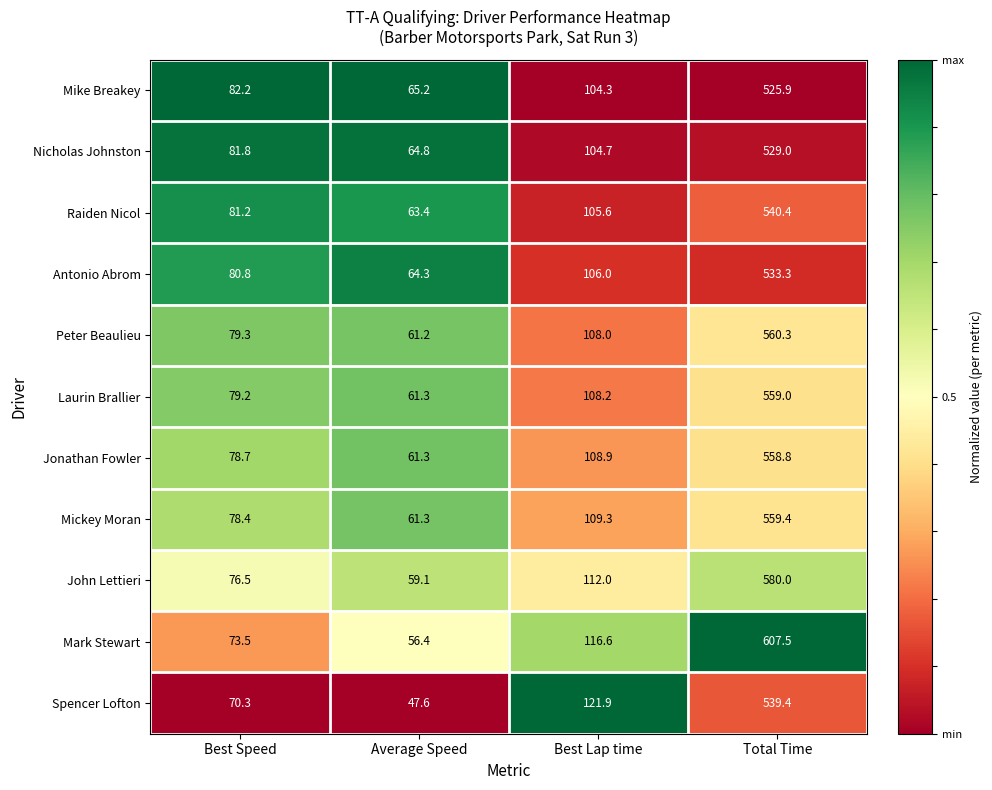

What is the difference between the second highest and minimum values in the Laurin Brallier series?

46.9